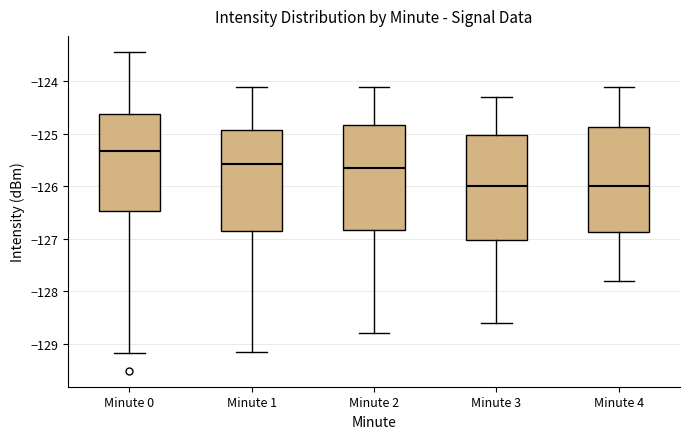

Where does the lower whisker of the box for Minute 2 end on the y-axis? The values are not printed on the chart, so give them approximately, as read against the axis.

-128.8